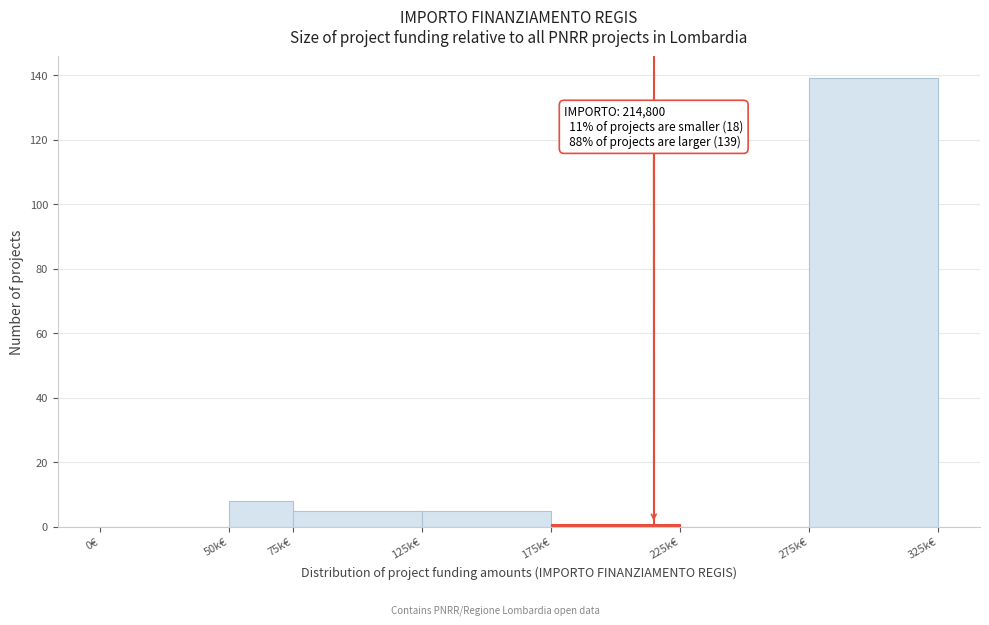

Reading left to right, what are all the values shown in this chart?

0€=0	50k€=8	75k€=5	125k€=5	175k€=1	225k€=0	275k€=139